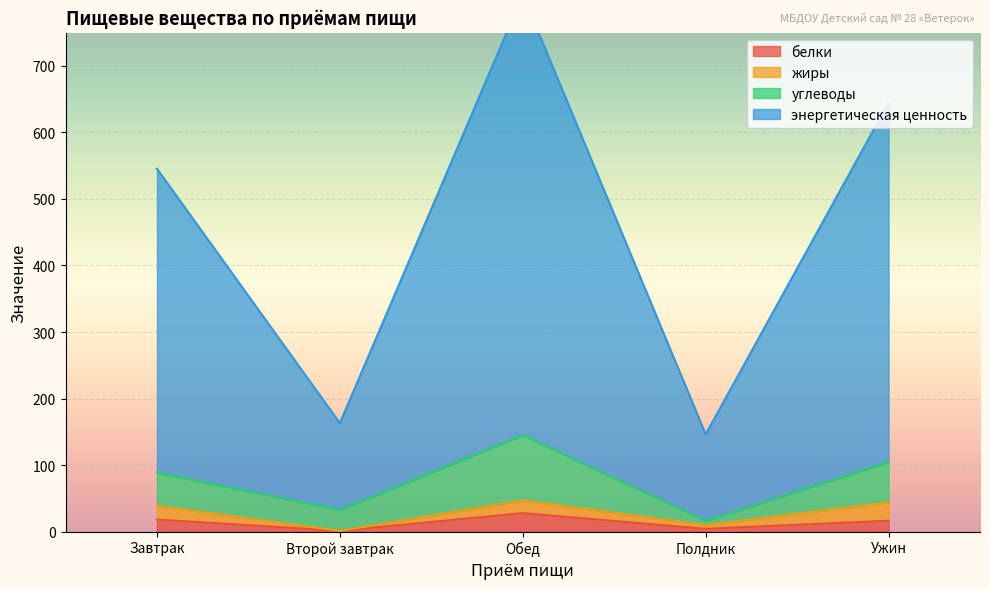

Is it true that белки equals 27.8 at Обед?

True